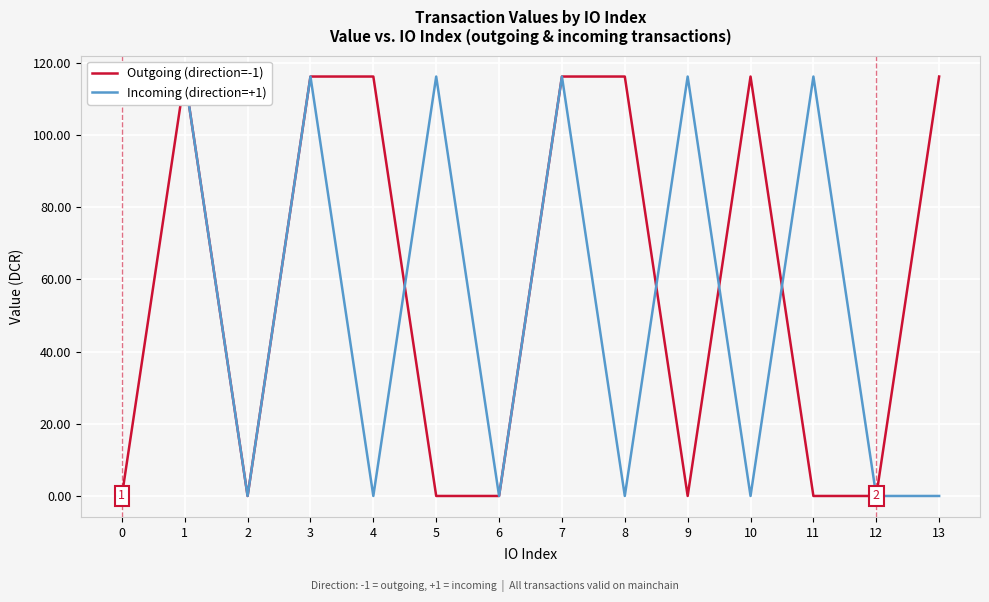

What is the difference between the maximum and minimum values in the Outgoing (direction=-1) series?

116.0